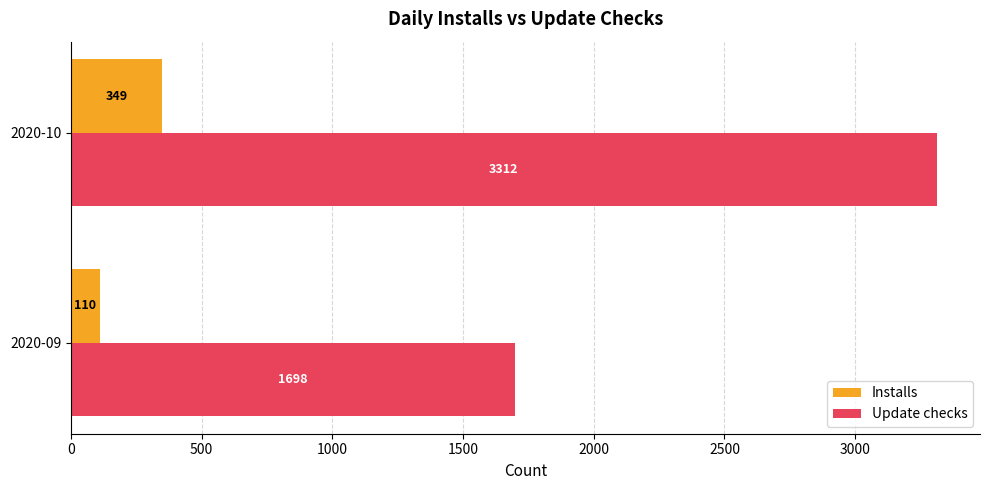

What is the maximum value for Installs?

349